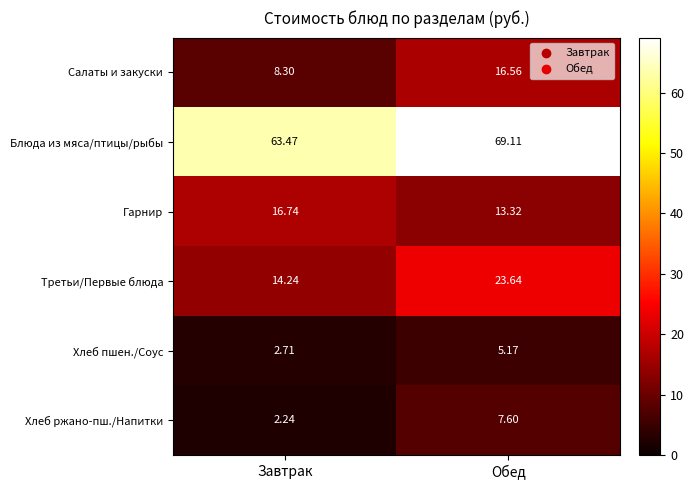

What is the greatest value displayed?

69.1